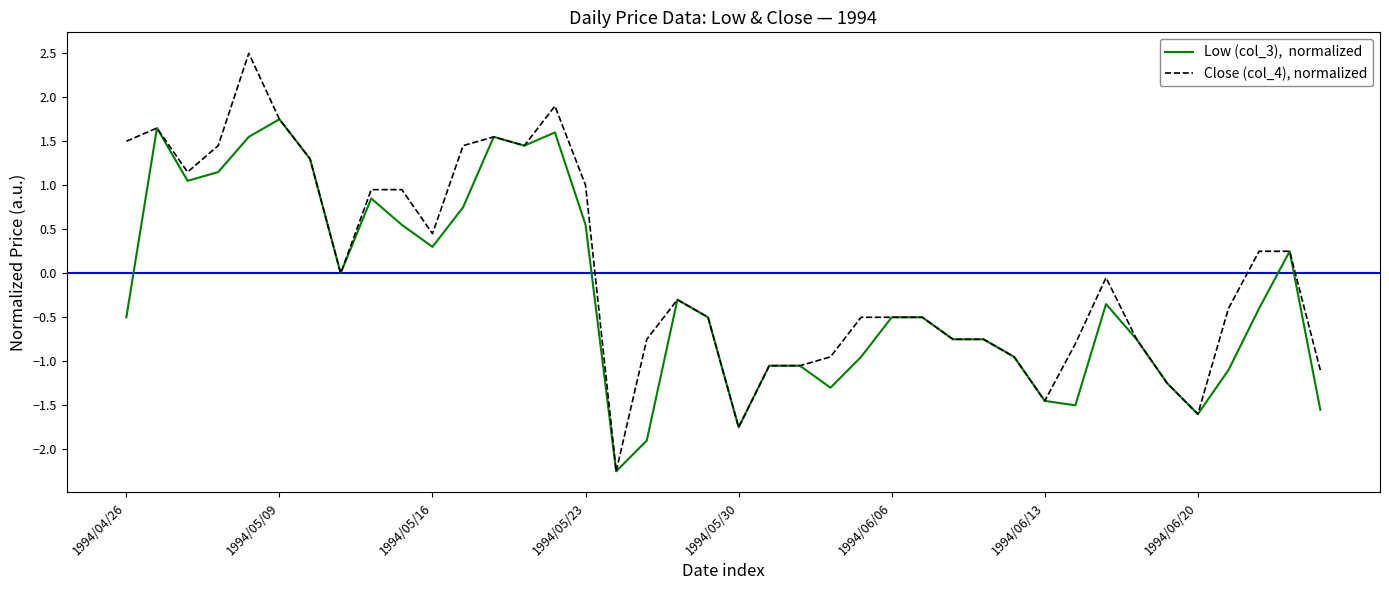

What is the smallest value displayed?

-2.2